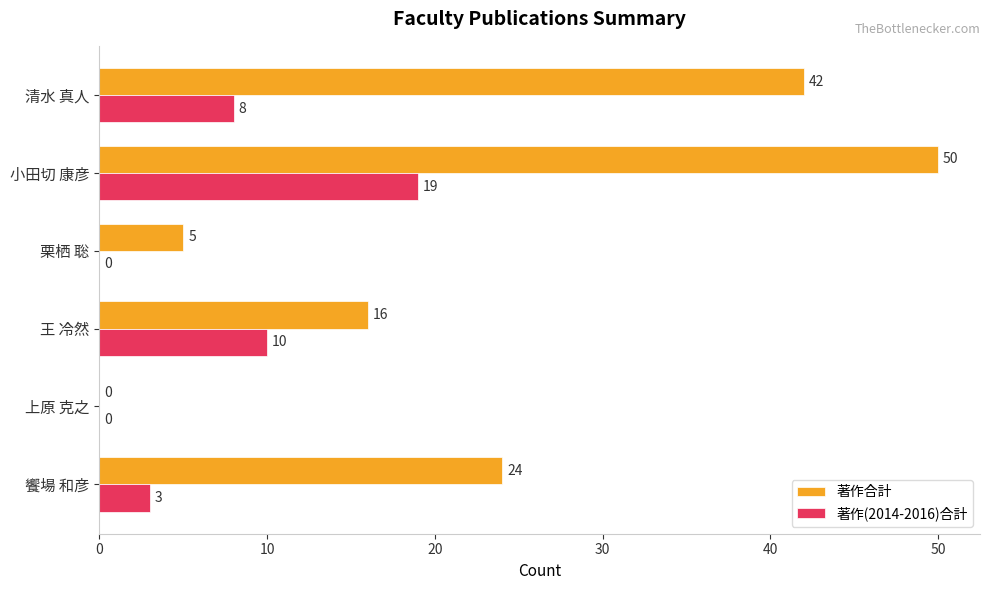

What is the maximum value shown in the chart?

50